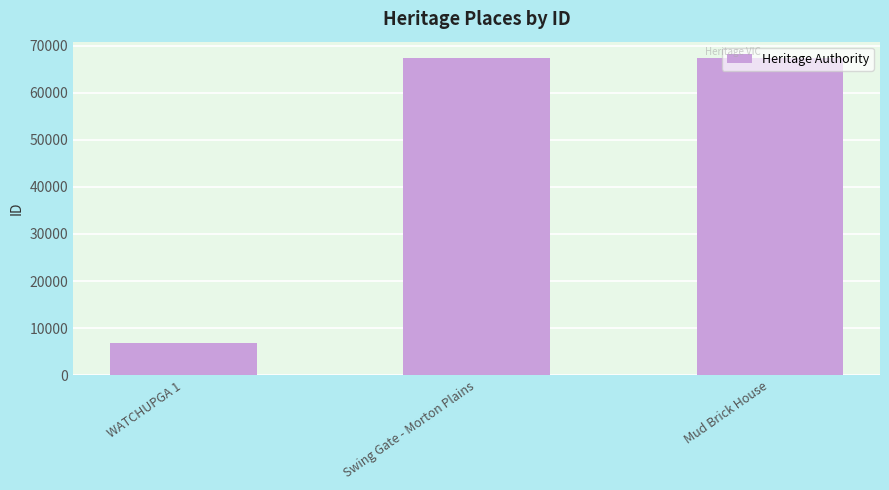

The value at Mud Brick House is 119400. True or false?

False